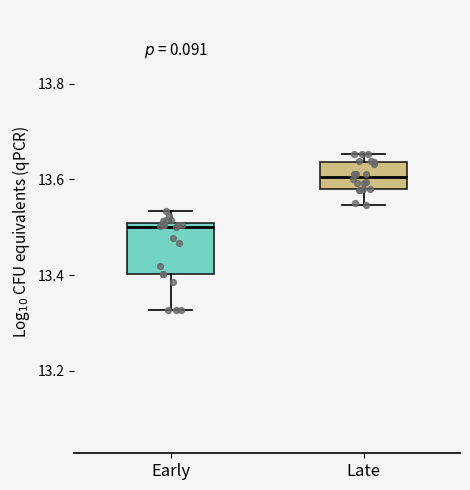

Comparing the boxes themselves (not the whiskers), which one is the tallest?

Early